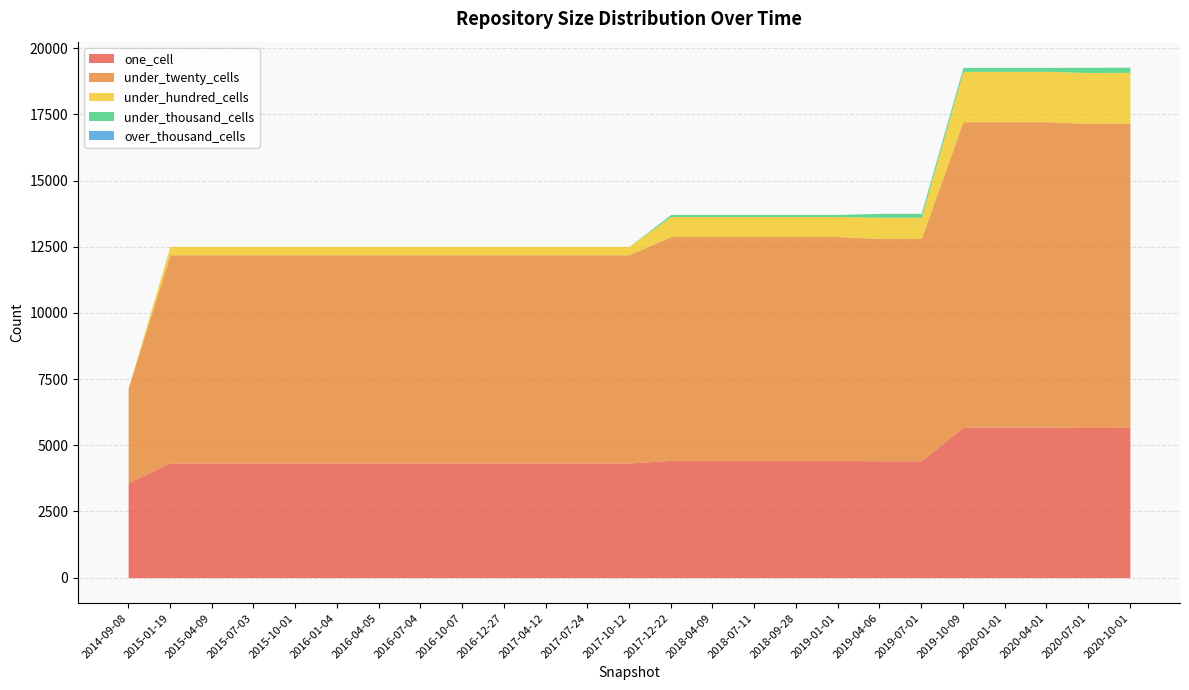

True or false: under_hundred_cells has a value of 107 at 2016-01-04.

False